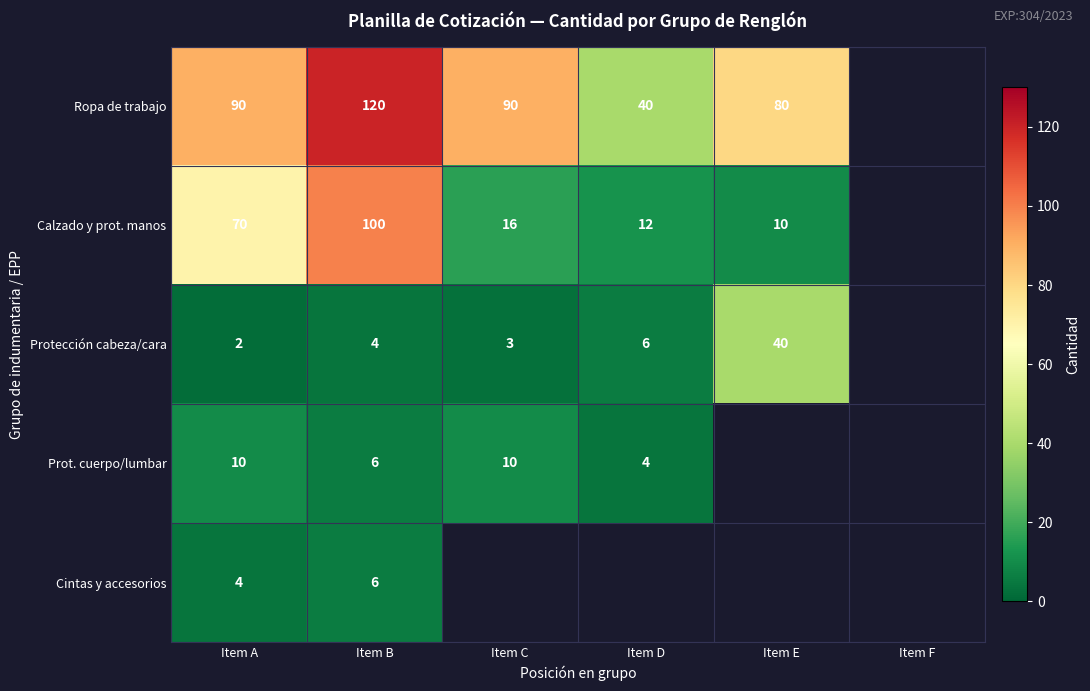

Is it true that Protección cabeza/cara equals 2 at Item A?

True